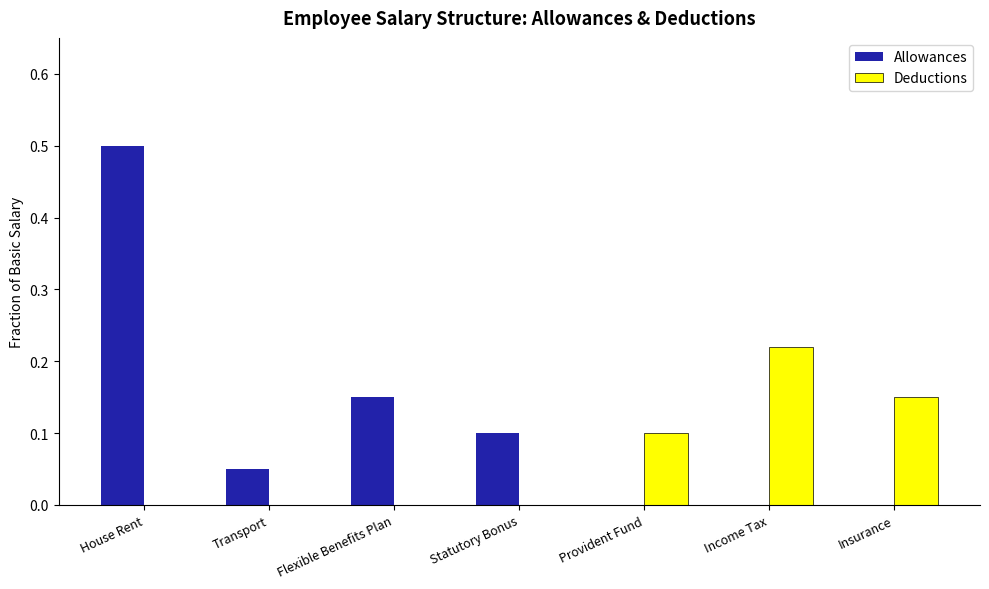

Which series has the largest total across all categories?

Allowances